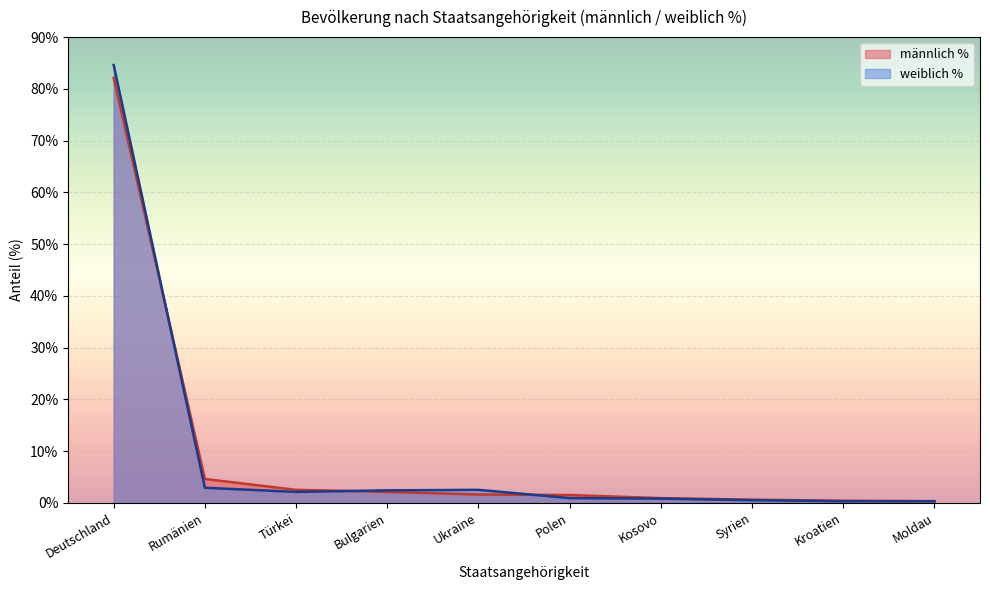

What is the sum of the männlich % values at Deutschland and Bulgarien?

84.2